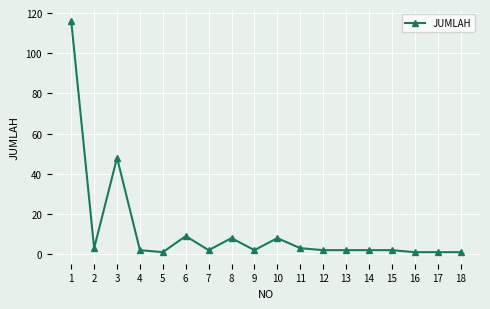

What is the sum of all values?

213